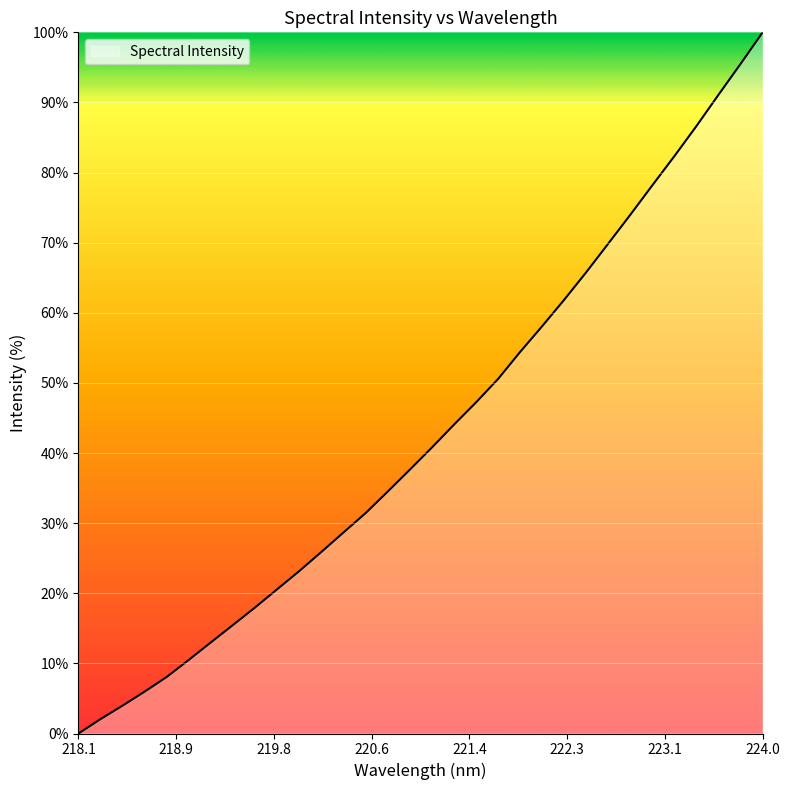

What is the maximum value shown in the chart?

100.0